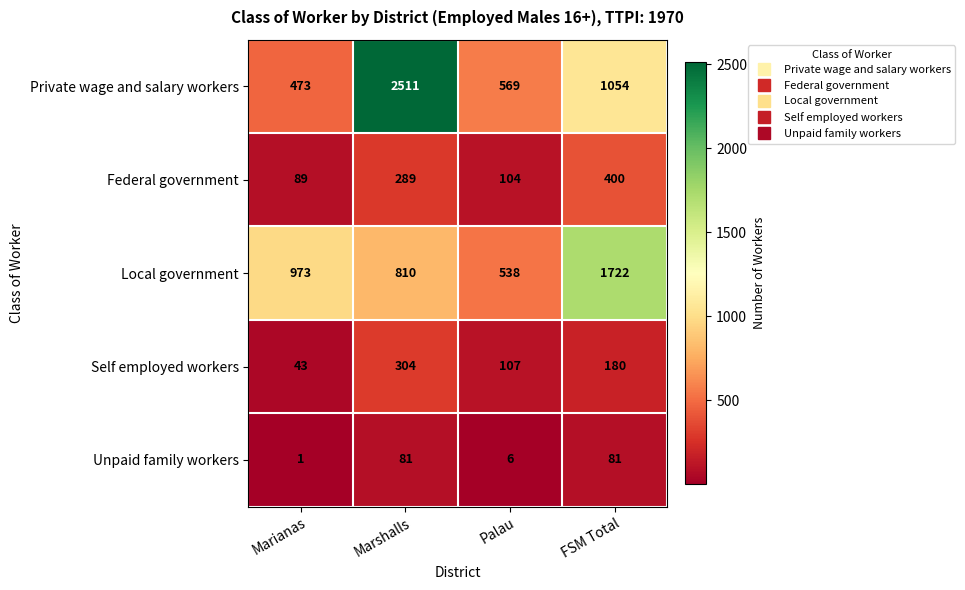

What is the difference between the maximum and minimum values in the Self employed workers series?

261